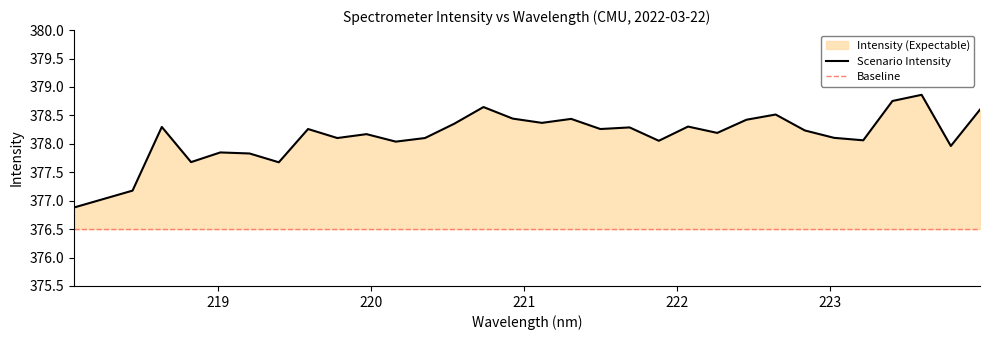

How many points are higher than both their immediate neighbors (excluding endpoints)?

10